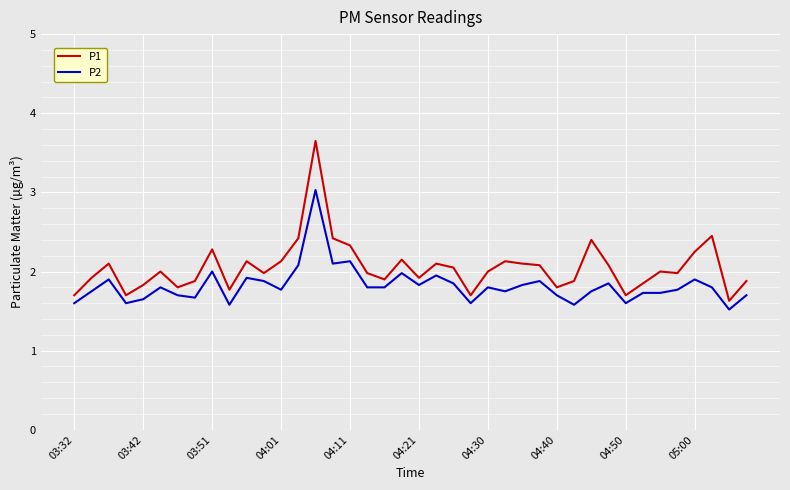

What is the difference between the maximum and minimum values in the P1 series?

2.0